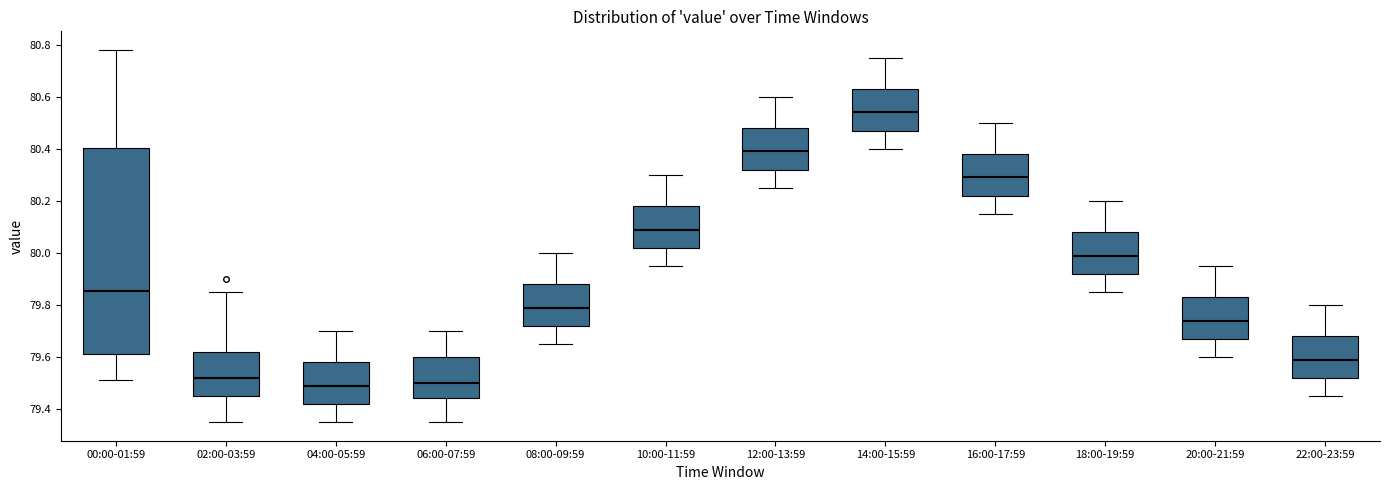

Reading left to right, read every box against the y-axis: the position of its median line, the range the box covers, and the ends of its whiskers. The values are not printed on the chart, so give them approximately, as read against the axis.

00:00-01:59: median 79.86, box 79.62 to 80.40, whiskers 79.52 to 80.78
02:00-03:59: median 79.52, box 79.46 to 79.62, whiskers 79.36 to 79.86
04:00-05:59: median 79.50, box 79.42 to 79.58, whiskers 79.36 to 79.70
06:00-07:59: median 79.50, box 79.44 to 79.60, whiskers 79.36 to 79.70
08:00-09:59: median 79.80, box 79.72 to 79.88, whiskers 79.66 to 80.00
10:00-11:59: median 80.10, box 80.02 to 80.18, whiskers 79.96 to 80.30
12:00-13:59: median 80.40, box 80.32 to 80.48, whiskers 80.26 to 80.60
14:00-15:59: median 80.54, box 80.48 to 80.64, whiskers 80.40 to 80.76
16:00-17:59: median 80.30, box 80.22 to 80.38, whiskers 80.16 to 80.50
18:00-19:59: median 80.00, box 79.92 to 80.08, whiskers 79.86 to 80.20
20:00-21:59: median 79.74, box 79.68 to 79.84, whiskers 79.60 to 79.96
22:00-23:59: median 79.60, box 79.52 to 79.68, whiskers 79.46 to 79.80